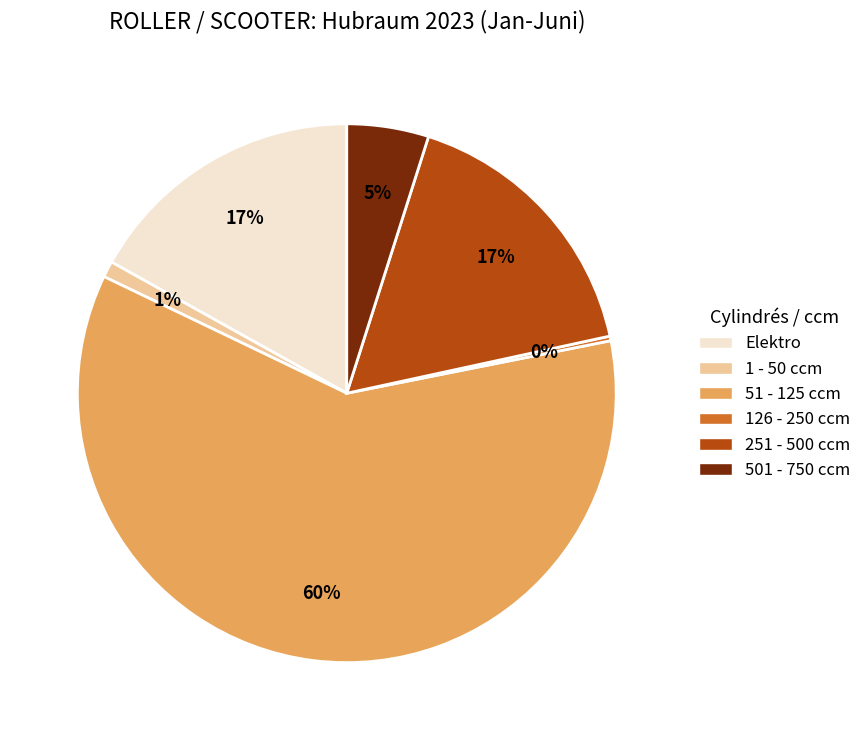

Is there any slice that represents more than half of the pie?

Yes